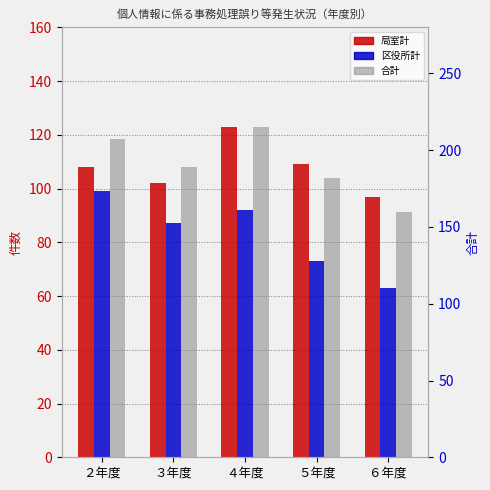

Reading right to left, transcribe all the data shown in this chart.

局室計: 97	109	123	102	108
区役所計: 63	73	92	87	99
合計: 160	182	215	189	207